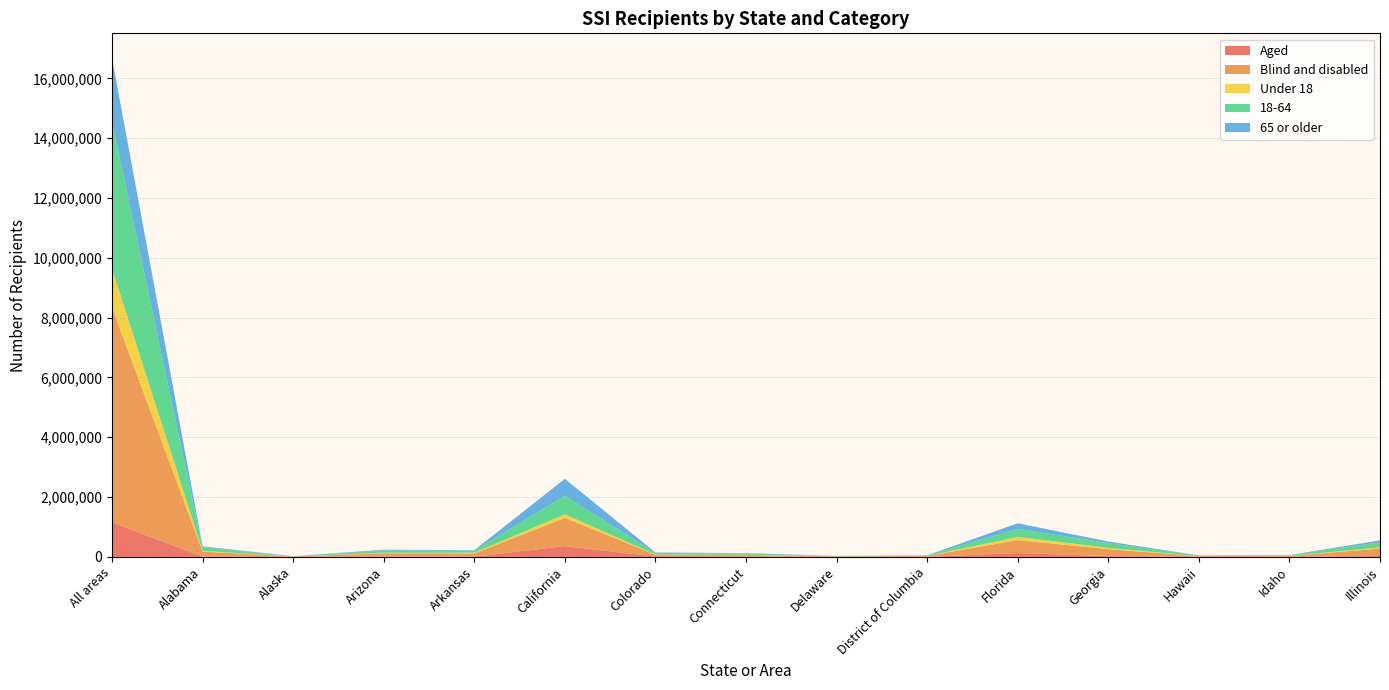

Reading left to right, extract all data points from this chart.

Aged: 1151881	9574	1777	15780	5560	360514	9071	6681	1229	1979	127975	24346	5819	1807	30306
Blind and disabled: 7183576	164950	10622	103730	105922	943886	63801	56578	15458	24803	433150	231968	19416	28686	245365
Under 18: 1299743	27624	1258	20978	28863	118869	9991	8938	3601	4079	107287	46318	1660	5576	41073
18-64: 4912937	118618	8040	69564	67733	619855	46688	39679	10428	18040	268648	158291	14797	20834	171403
65 or older: 2122777	28282	3101	28968	14886	565676	16193	14642	2658	4663	185190	51705	8778	4083	63195